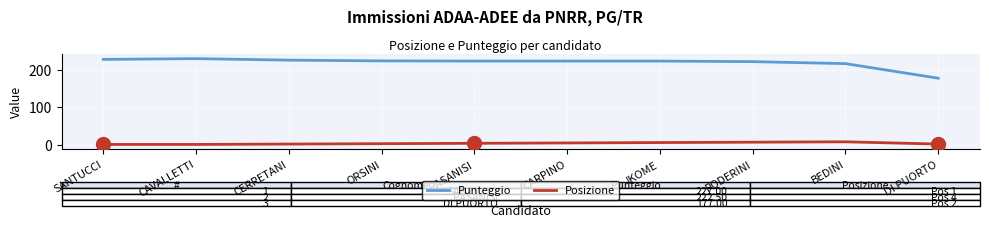

What is the difference between the maximum and minimum values in the Punteggio series?

52.0